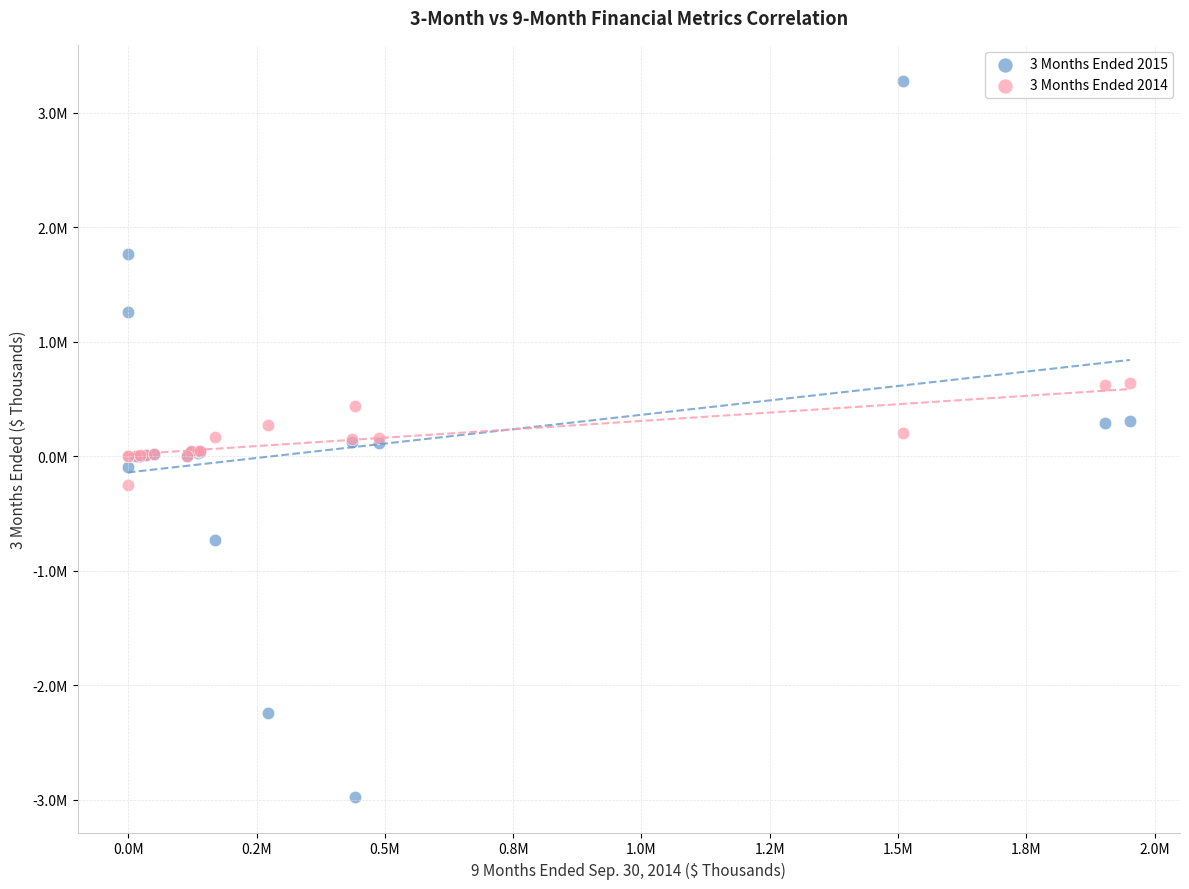

Which series contains the lowest Y value?

3 Months Ended 2015